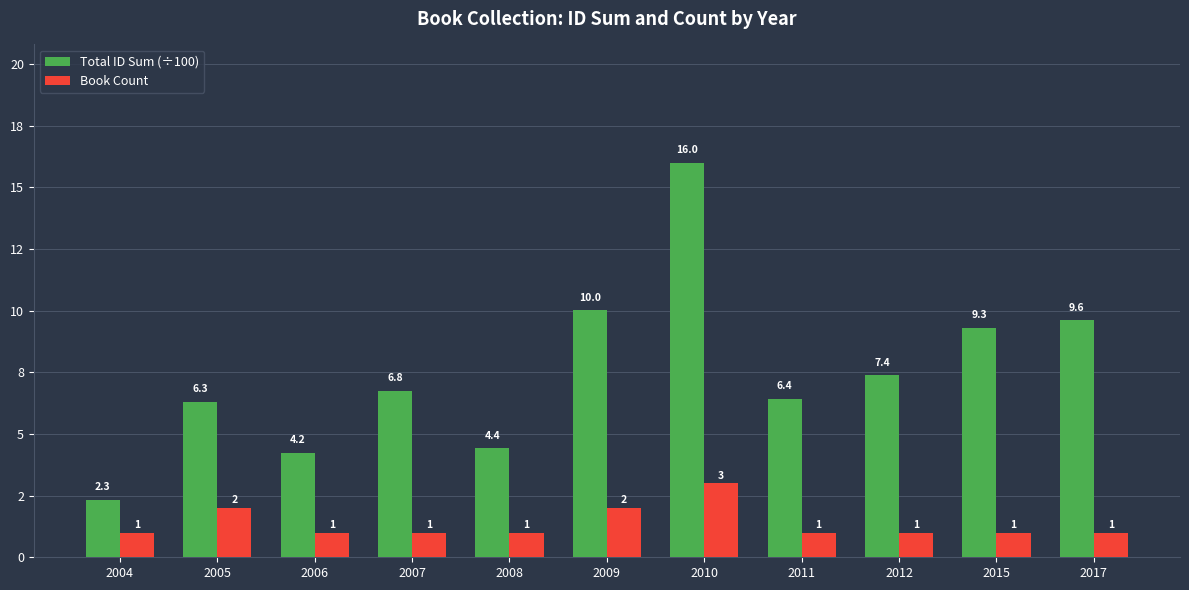

What are all the series names shown in the legend?

Total ID Sum (÷100), Book Count